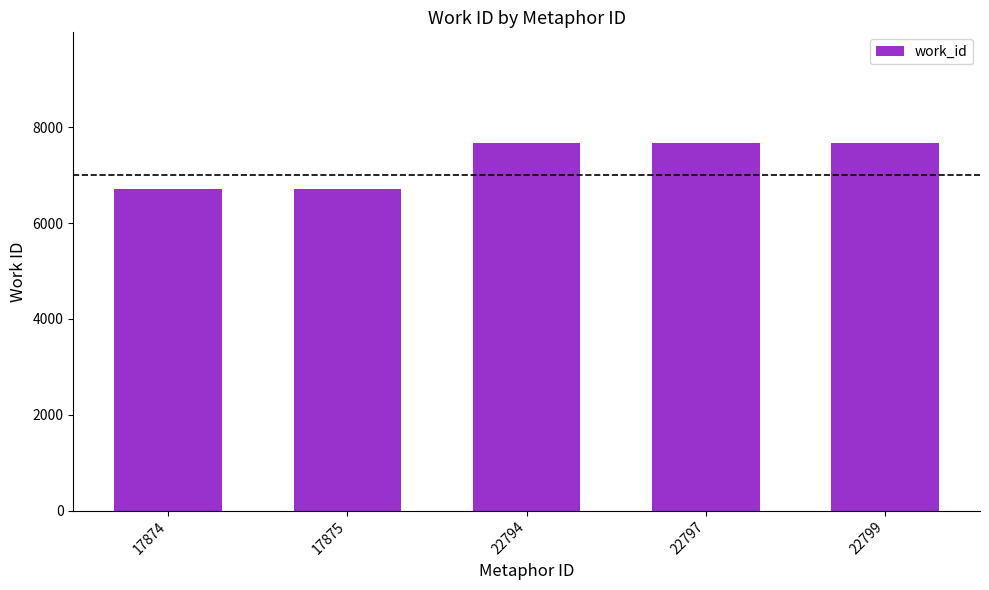

What is the change in value from 17874 to 22799?

+964